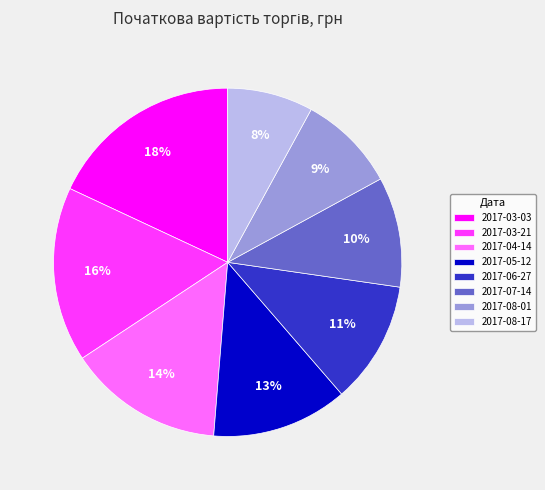

Count the number of slices in the pie.

8